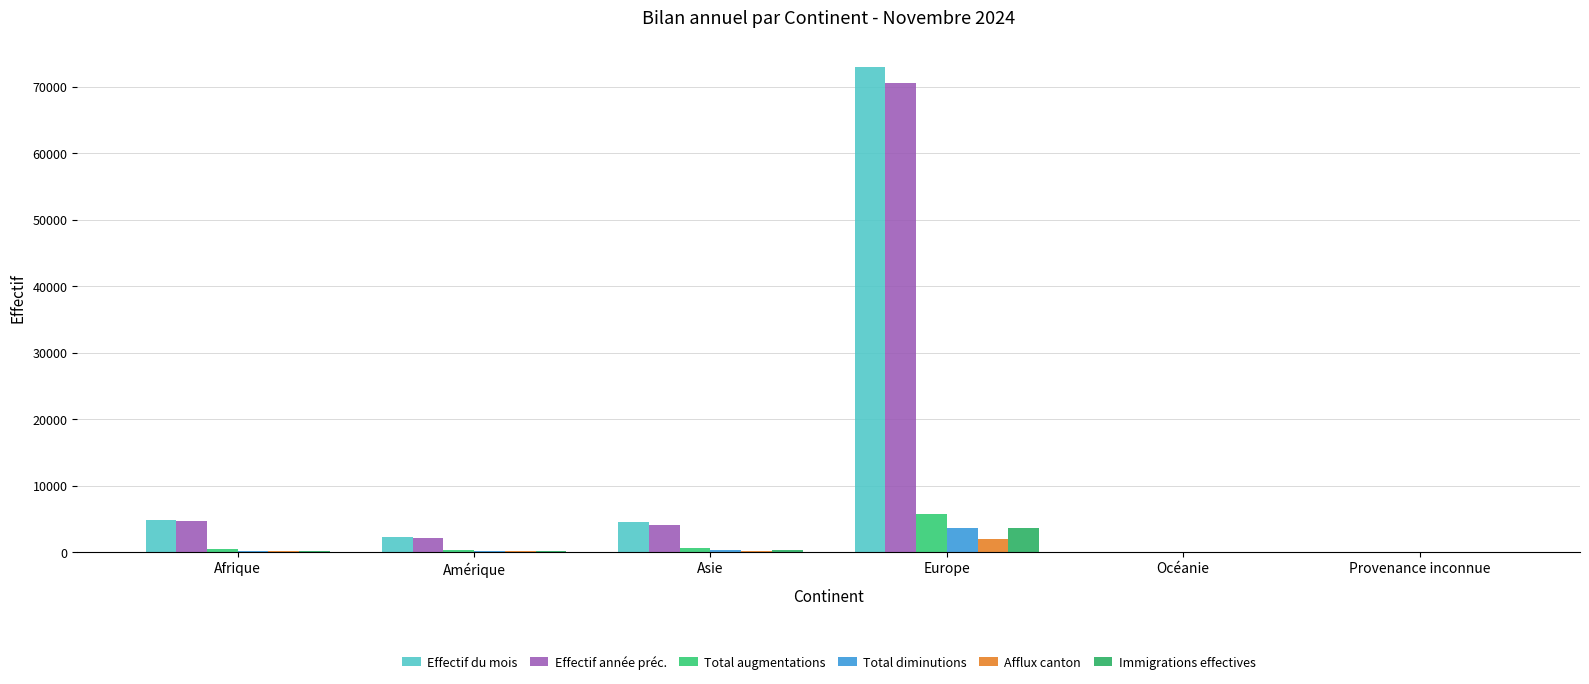

What are all the series names shown in the legend?

Effectif du mois, Effectif année préc., Total augmentations, Total diminutions, Afflux canton, Immigrations effectives